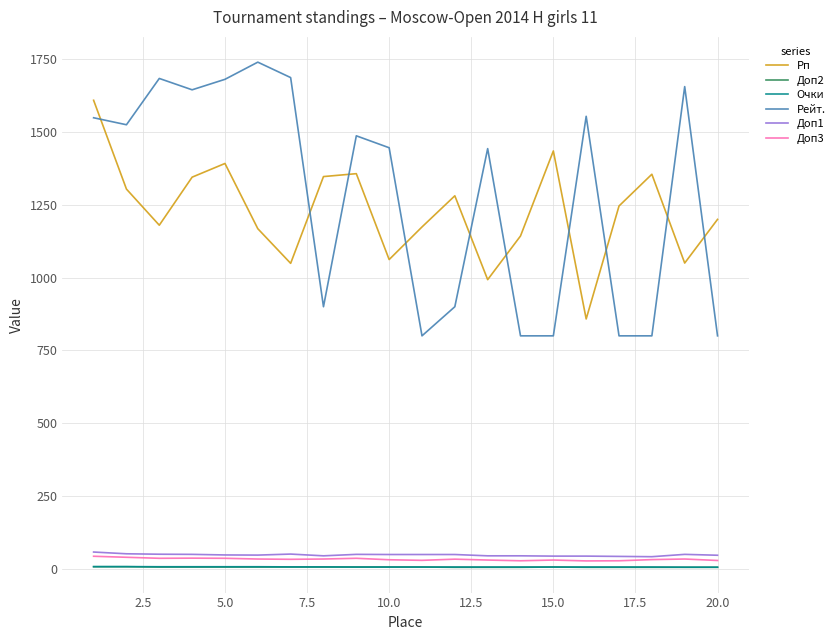

What is the highest value of the Доп3 series?

43.0